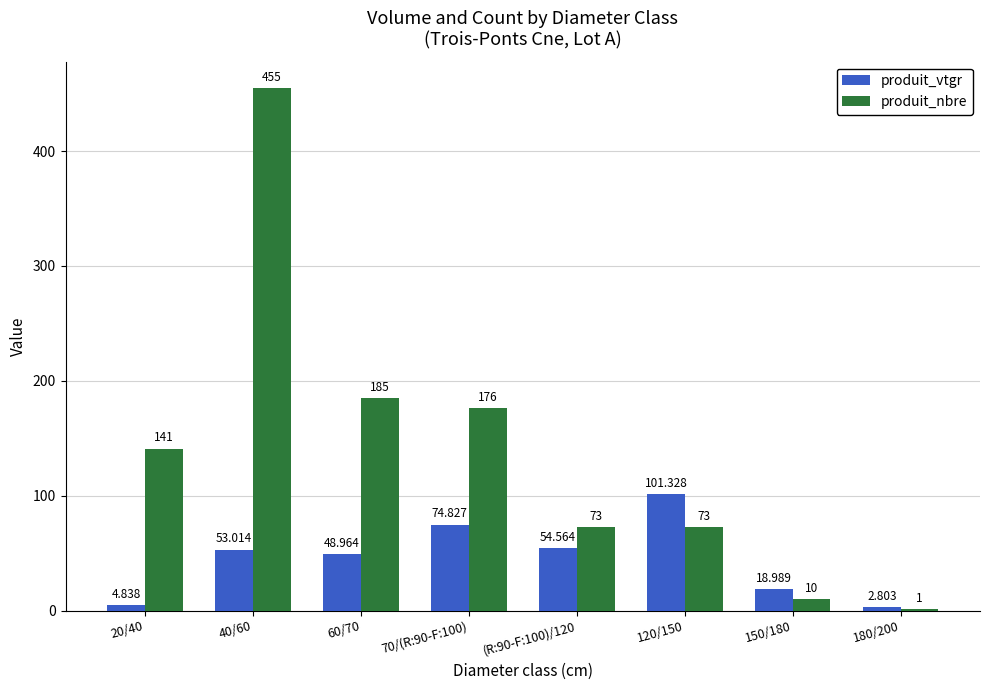

Is the value of produit_vtgr at (R:90-F:100)/120 greater than the value of produit_nbre at 60/70?

No